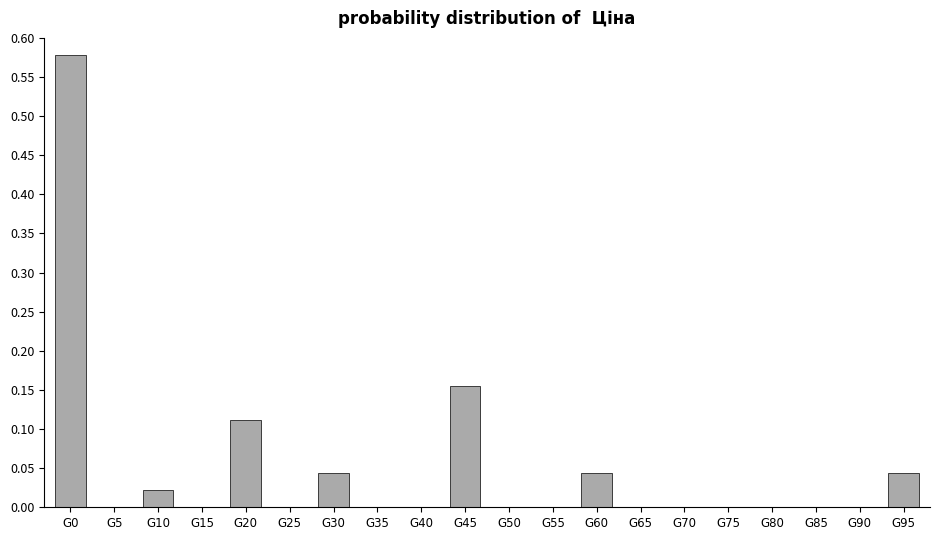

What is the change in value from G0 to G50?

-0.6